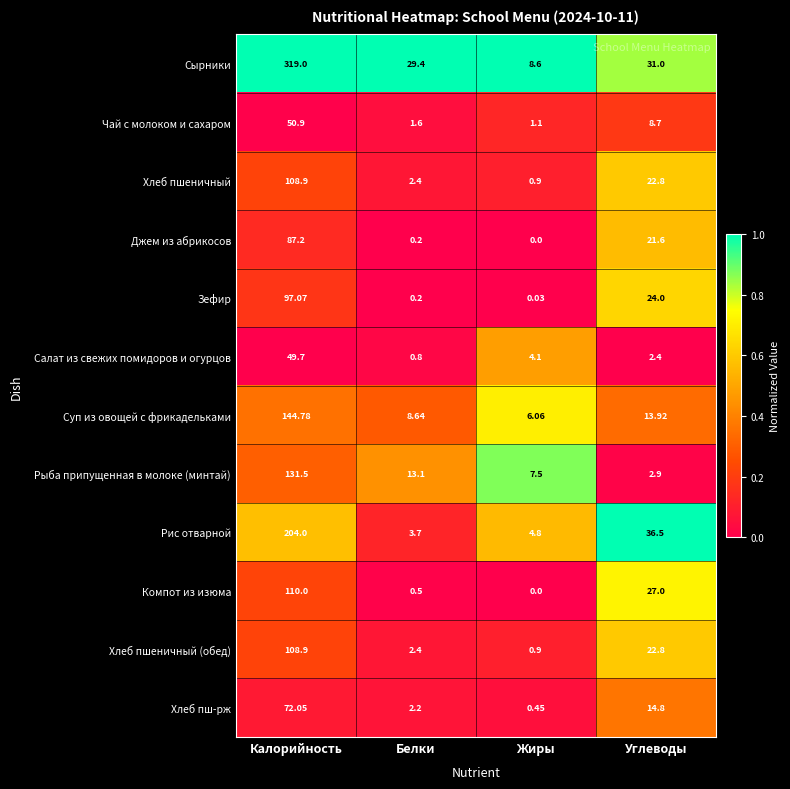

What is the total value across all series at Белки?

65.1